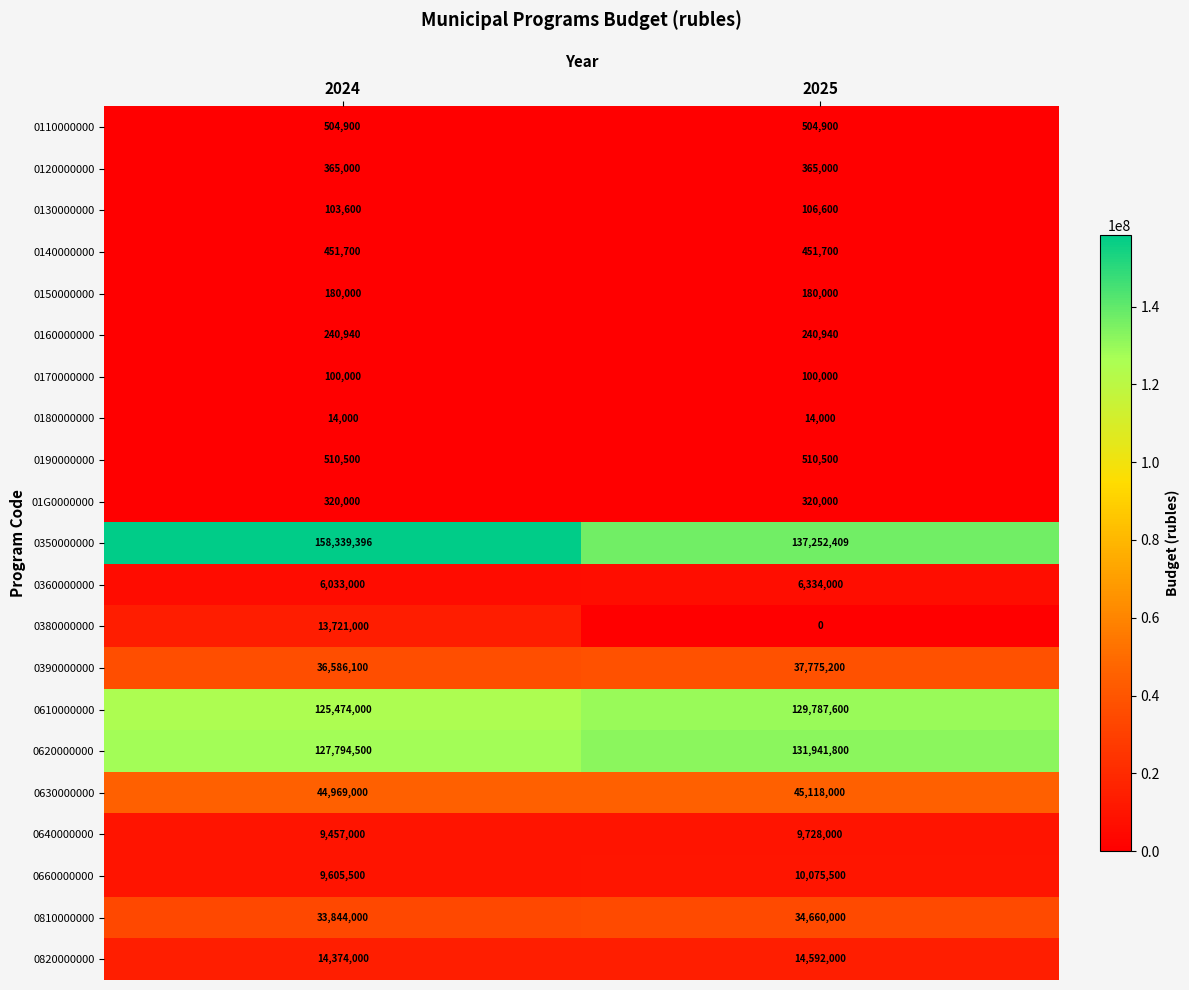

Which series has the largest total across all categories?

0350000000